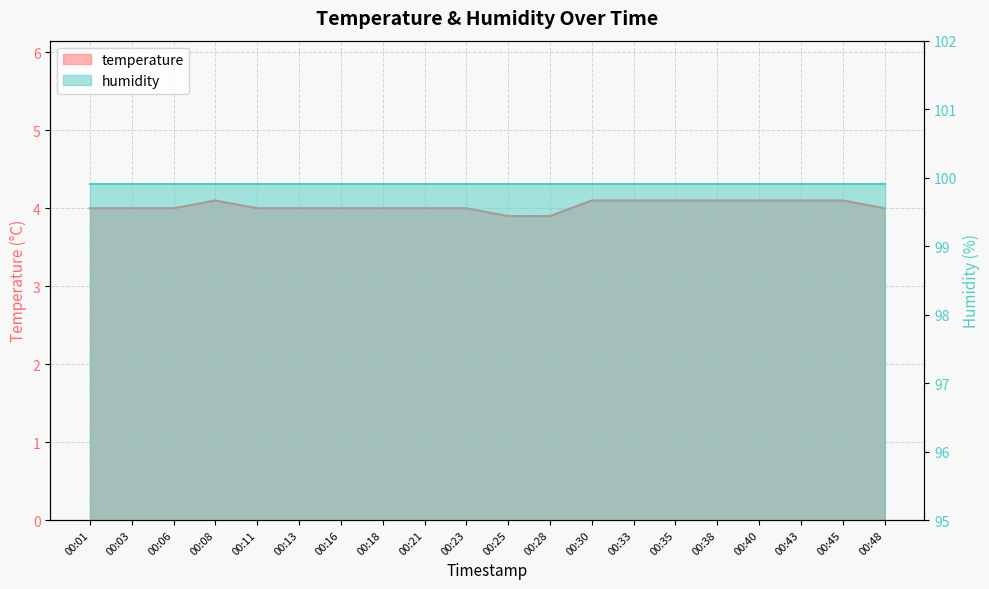

What is the approximate value at 00:03?

4.0